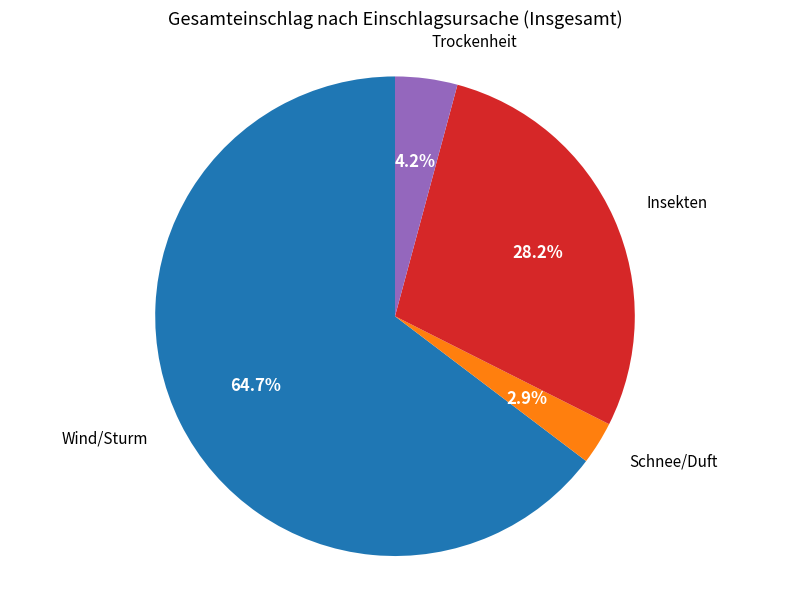

What percentage is NOT represented by Insekten?

71.8%